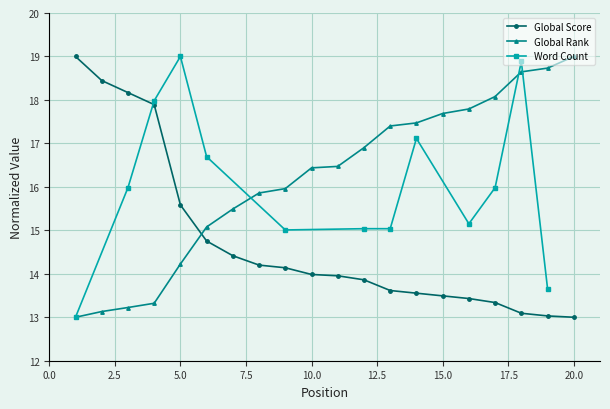

What is the difference between the Global Rank (scaled) values at 14 and 16?

0.3